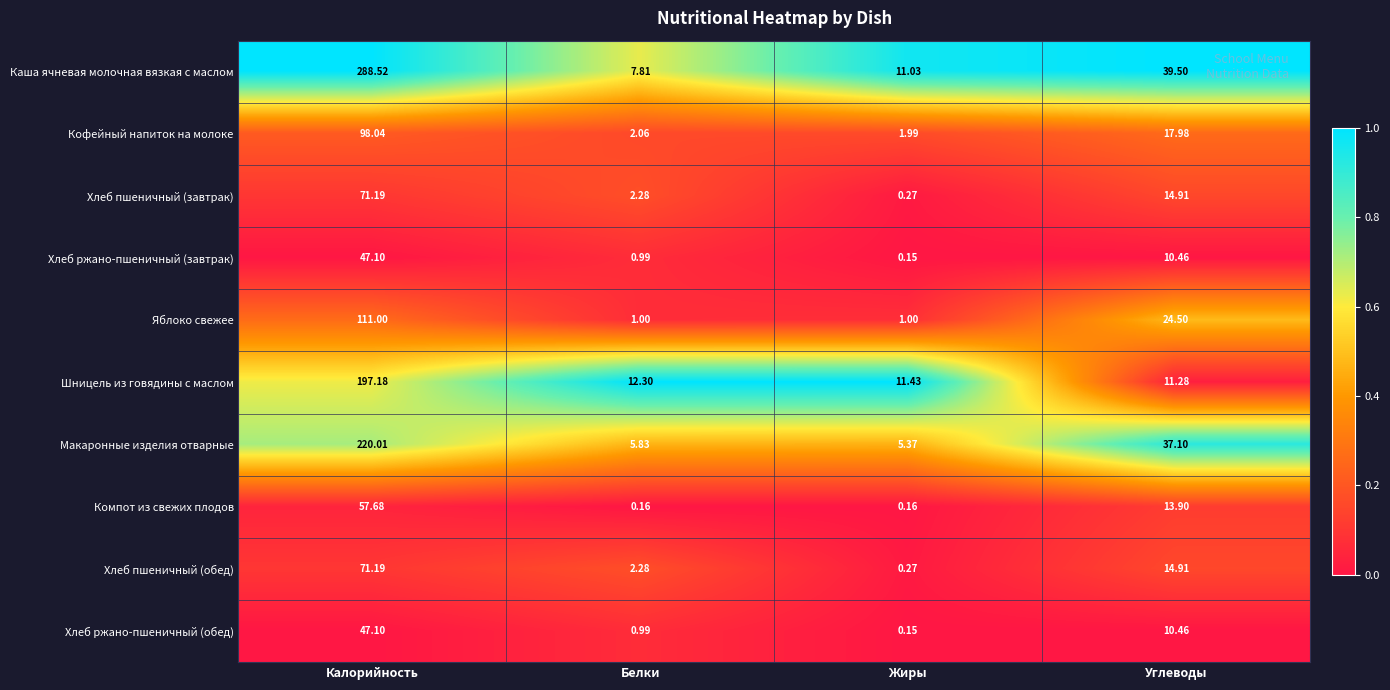

At which category is the sum across all series the highest?

Калорийность